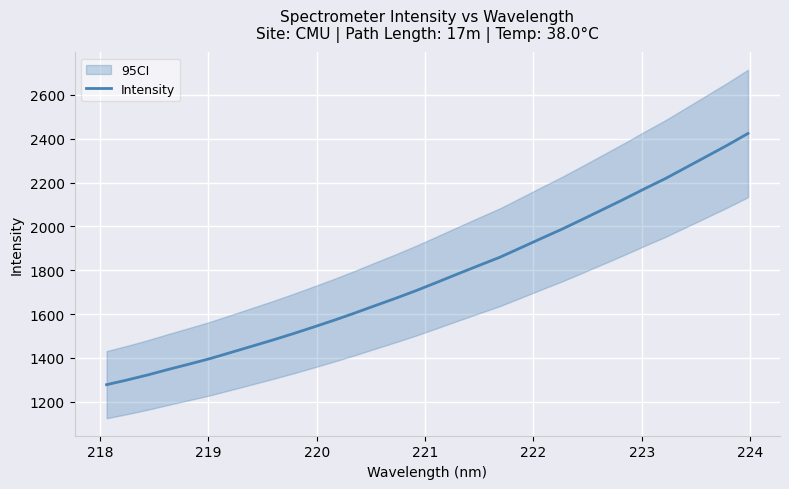

Is this an area chart (filled region under the line)?

No